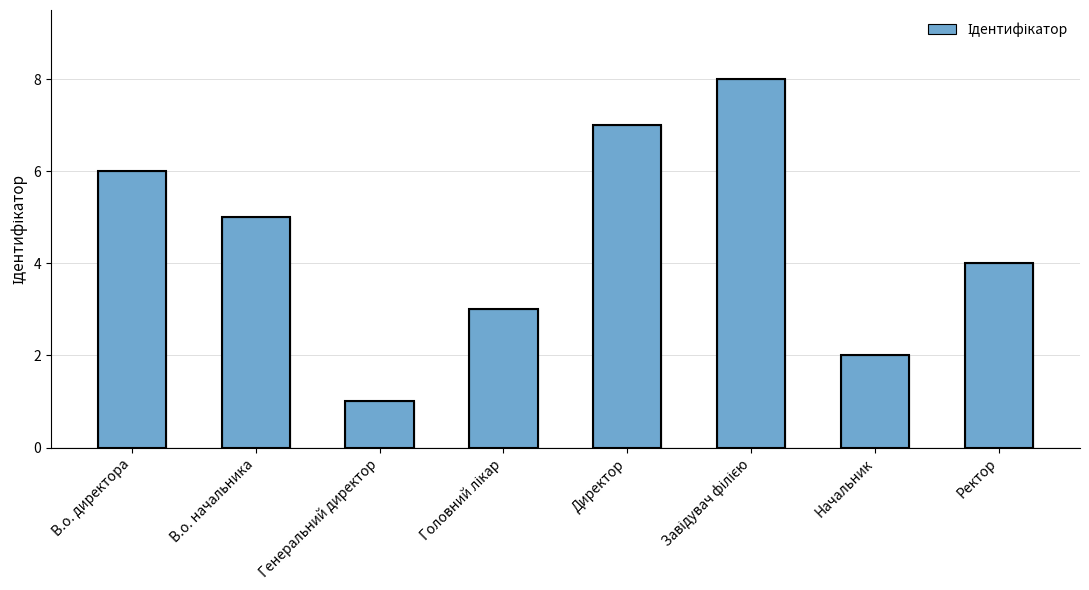

What is the value of the 2nd bar from the left?

5